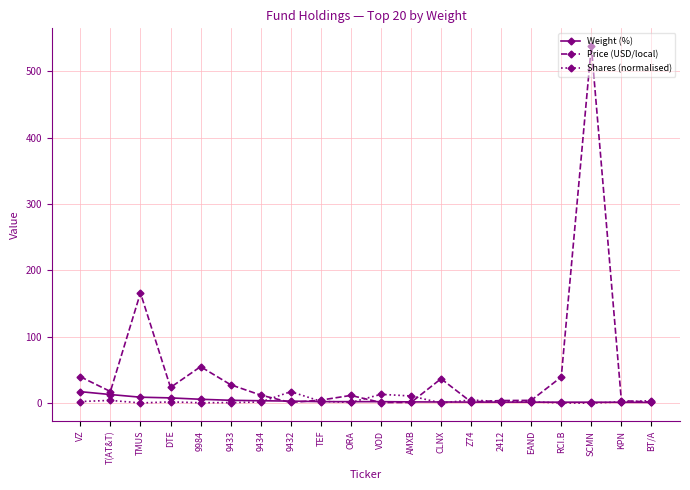

True or false: Weight (%) has a value of 12.9 at T(AT&T).

True